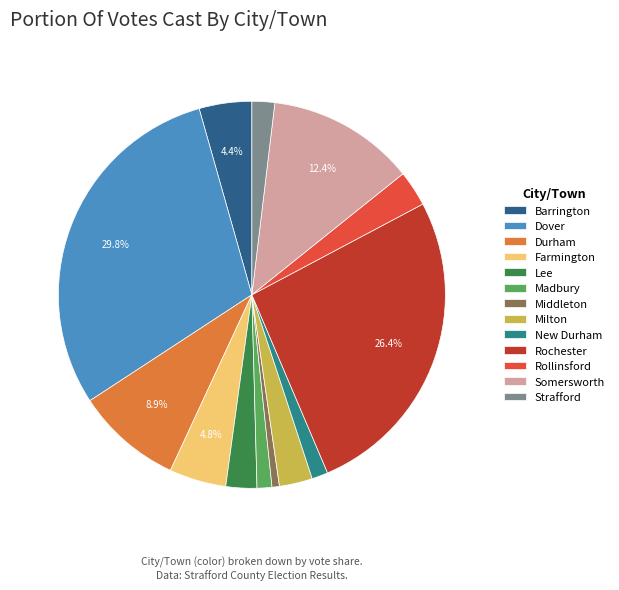

True or false: Lee accounts for 3% of the total.

True